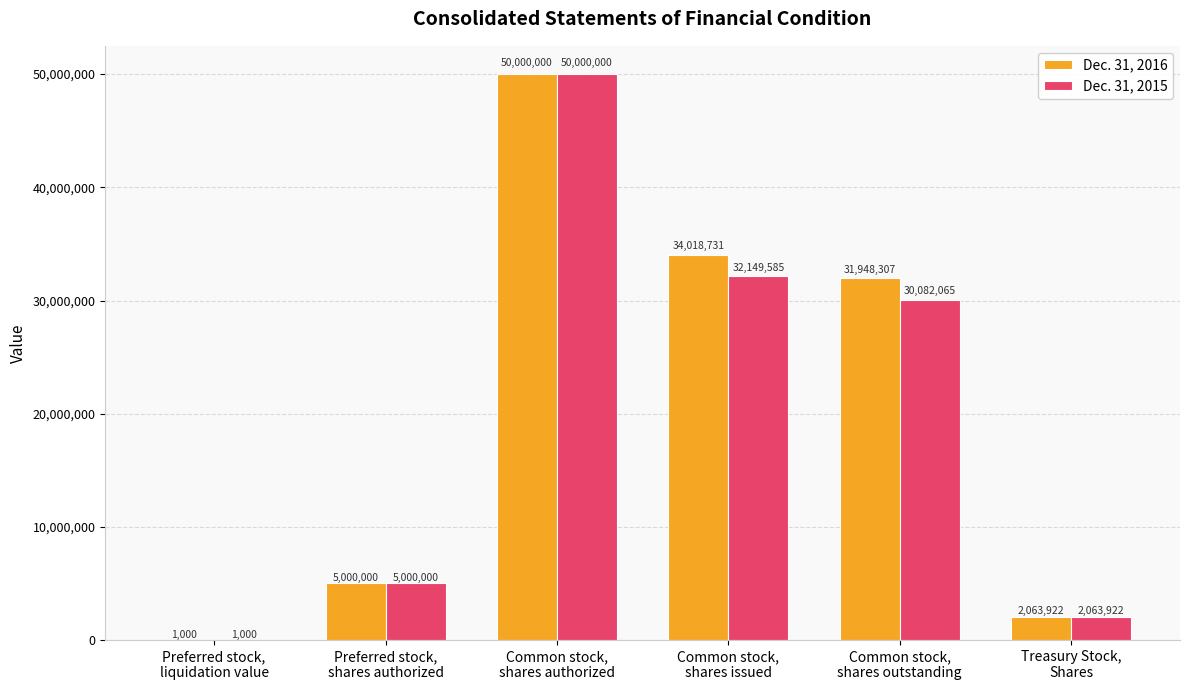

Are the bars grouped side by side (vs. stacked)?

Yes